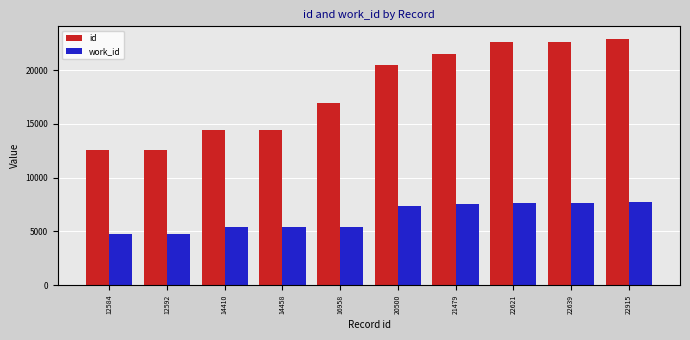

Is the value of id at 12592 greater than the value of work_id at 22639?

Yes